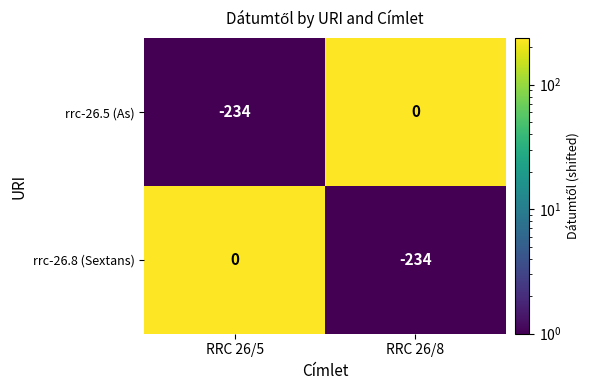

Reading right to left, what are all the values shown in this chart?

rrc-26.5 (As): RRC 26/8=0	RRC 26/5=-234
rrc-26.8 (Sextans): RRC 26/8=-234	RRC 26/5=0